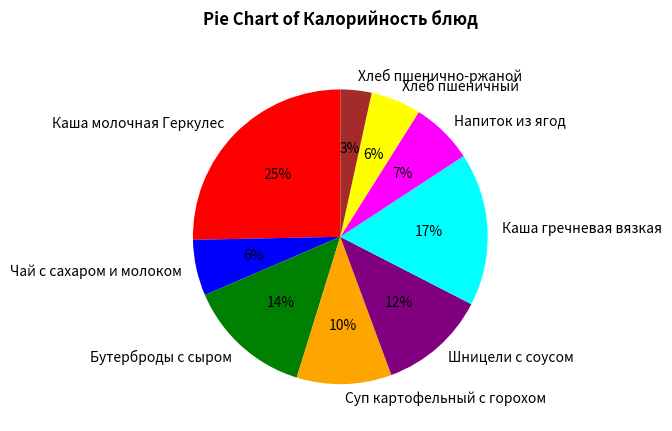

Is there a majority slice in this chart?

No